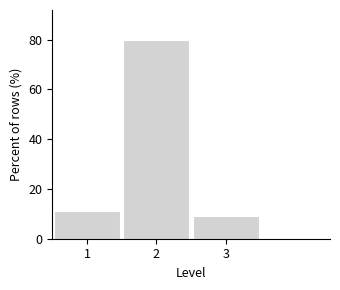

Reading left to right, list all the values displayed in this chart.

11.0	79.9	9.1